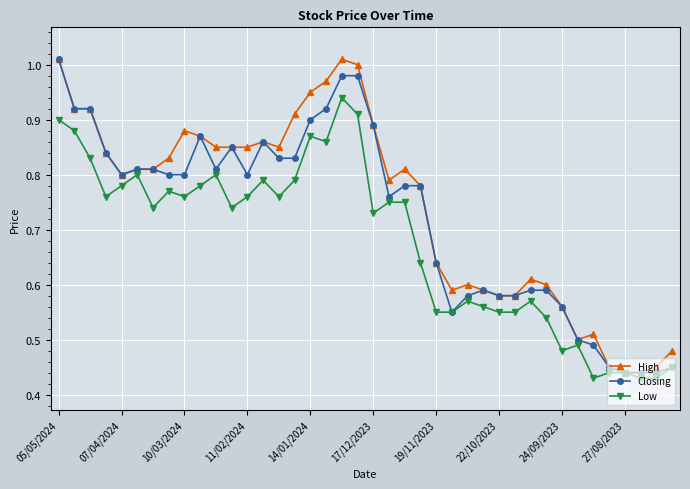

At how many categories does at least one series exceed 0?

40